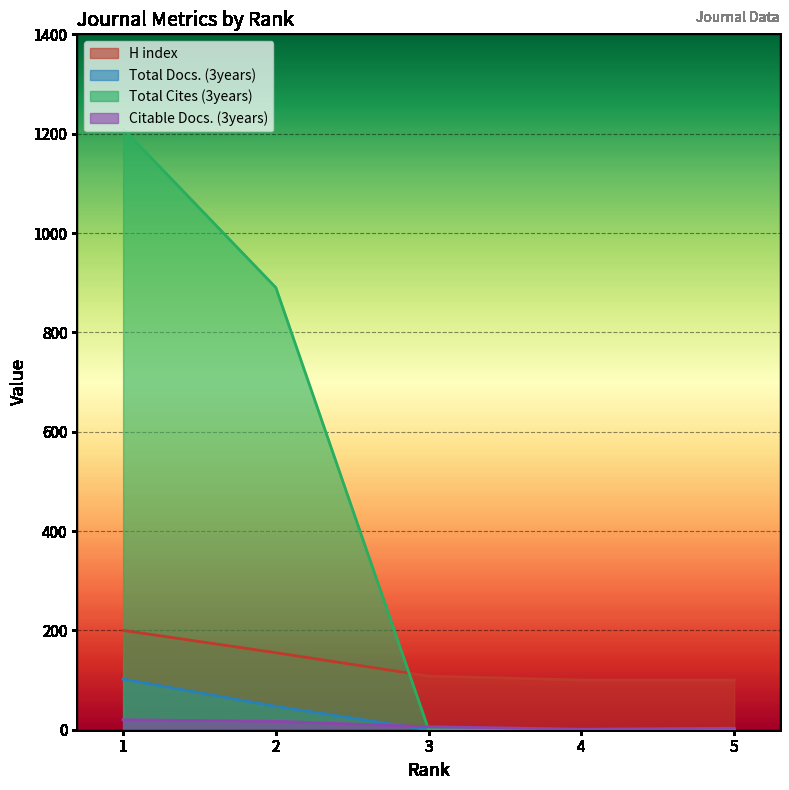

At how many categories does at least one series exceed 412?

2